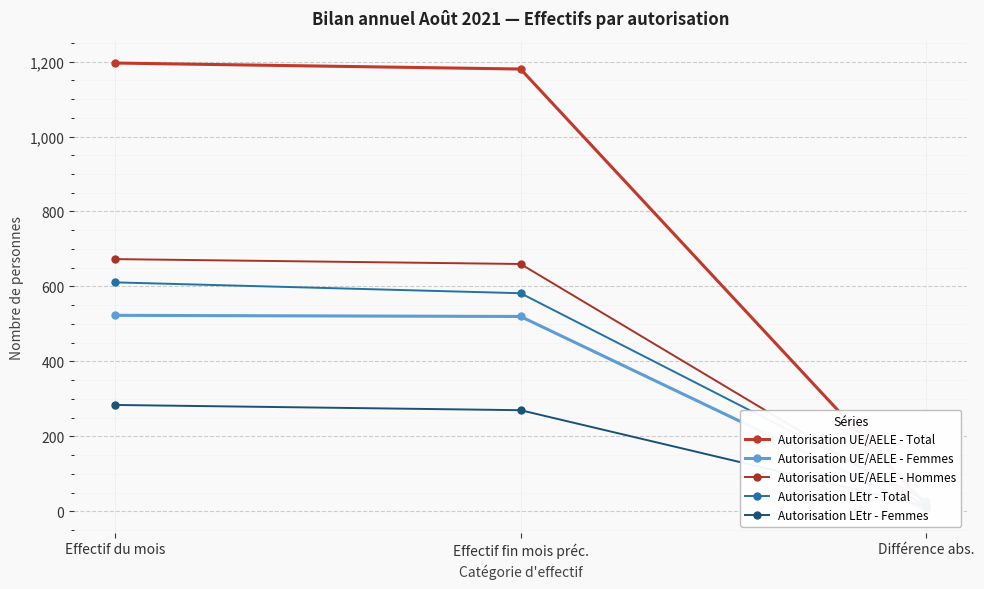

Reading right to left, transcribe all the data shown in this chart.

Autorisation UE/AELE - Total: Différence abs.=16	Effectif fin mois préc.=1180	Effectif du mois=1196
Autorisation UE/AELE - Femmes: Différence abs.=3	Effectif fin mois préc.=520	Effectif du mois=523
Autorisation UE/AELE - Hommes: Différence abs.=13	Effectif fin mois préc.=660	Effectif du mois=673
Autorisation LEtr - Total: Différence abs.=29	Effectif fin mois préc.=582	Effectif du mois=611
Autorisation LEtr - Femmes: Différence abs.=14	Effectif fin mois préc.=270	Effectif du mois=284